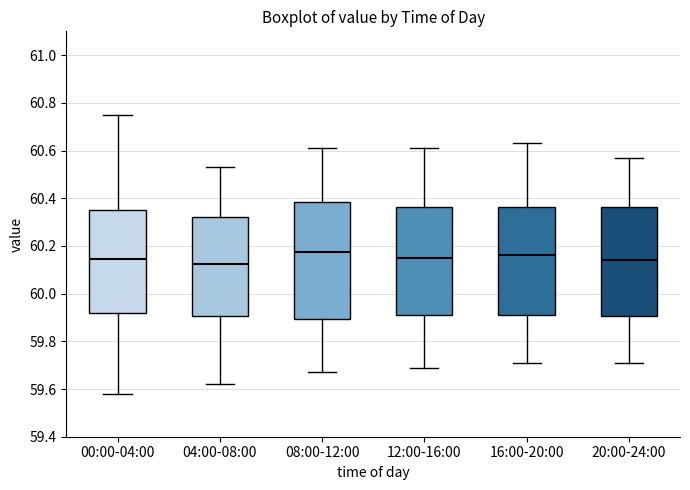

Comparing the boxes themselves (not the whiskers), which one is the tallest?

08:00-12:00